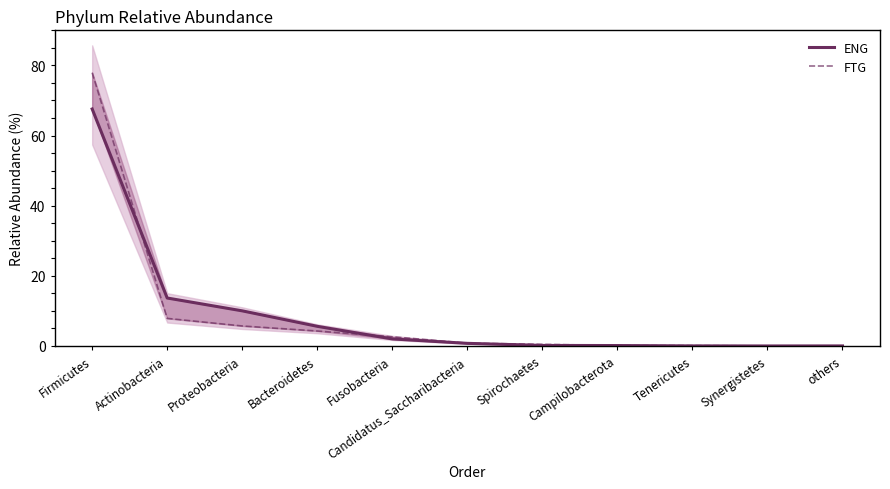

True or false: FTG has more than 1 interior local peaks.

False